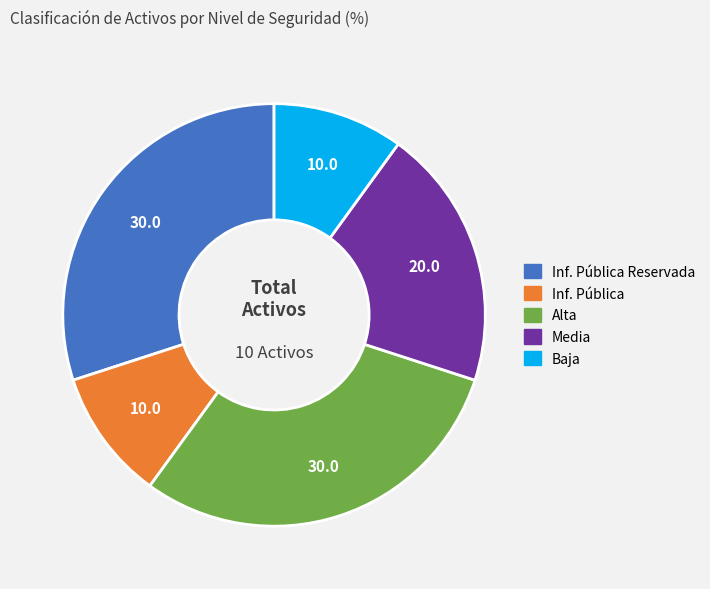

Is there any slice that represents more than half of the pie?

No